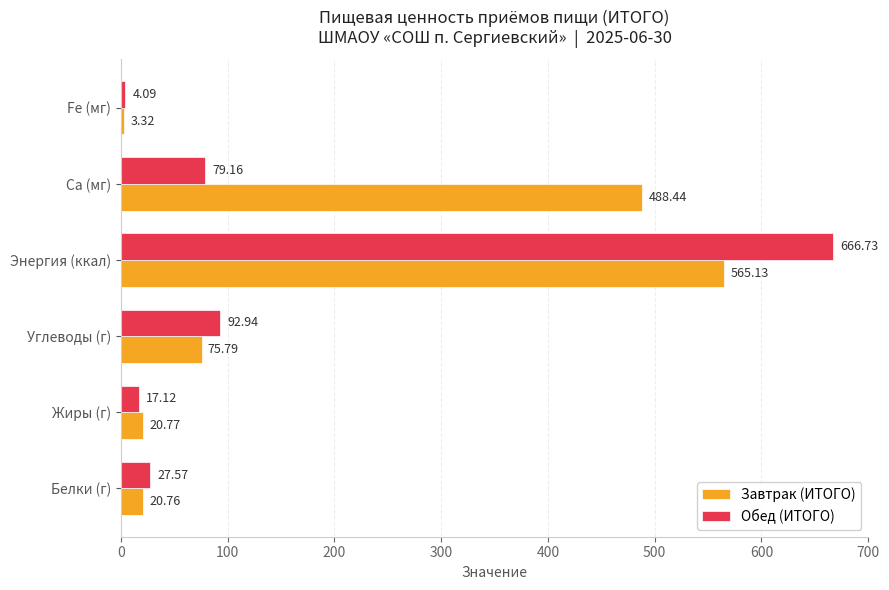

Which label corresponds to the smallest value in the chart?

Fe (мг)